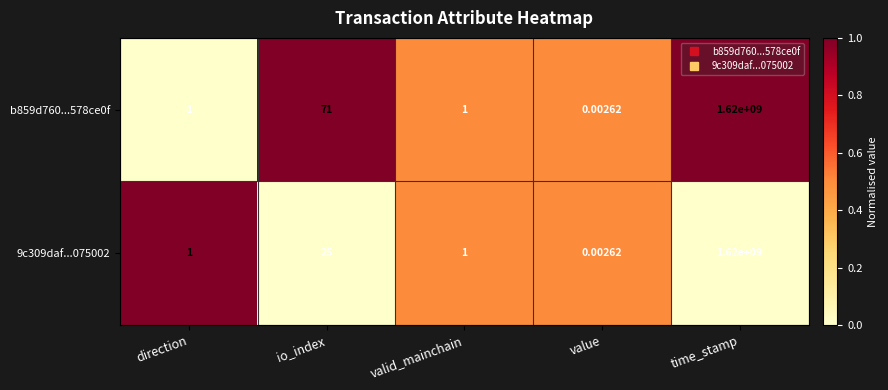

At which category is the sum across all series the highest?

time_stamp